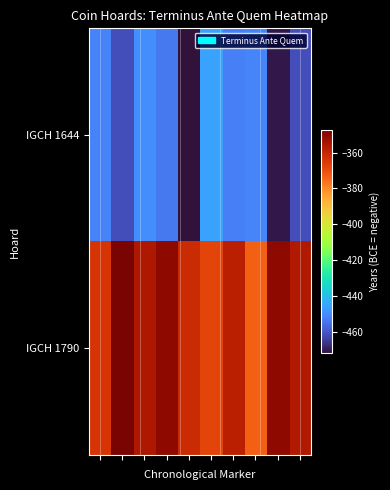

At which category is the sum across all series the highest?

3